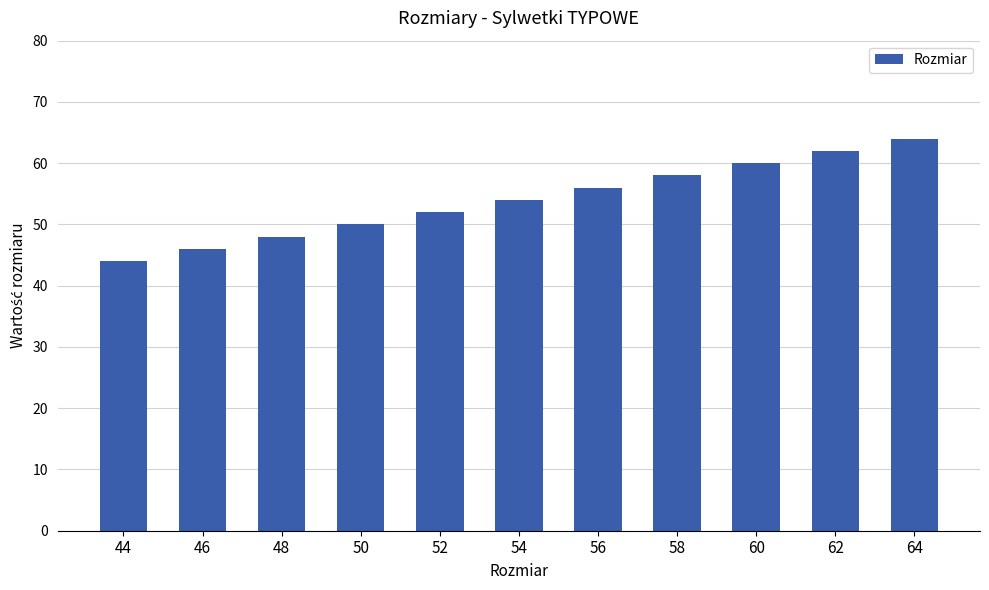

Is it true that the value at 56 is 56?

True